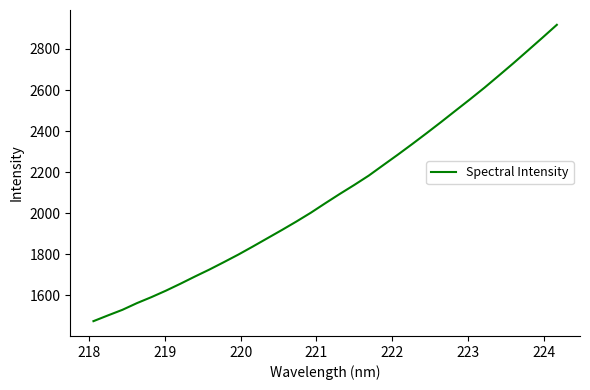

What is the difference between the maximum and minimum values?

1442.5